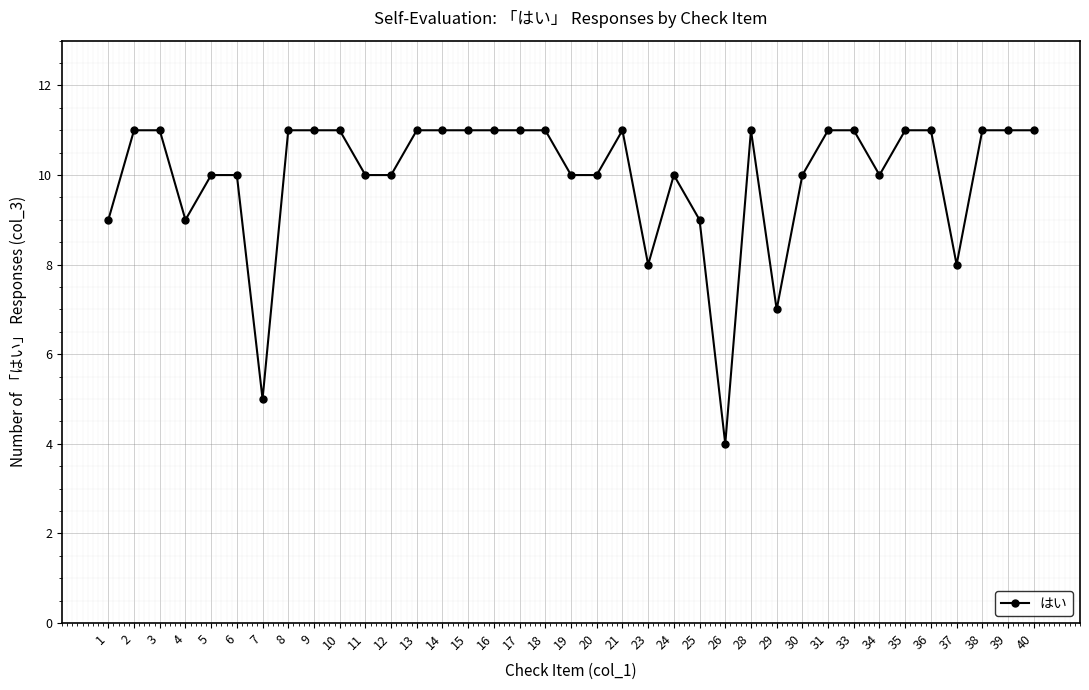

What is the difference between the second highest and second lowest values?

6